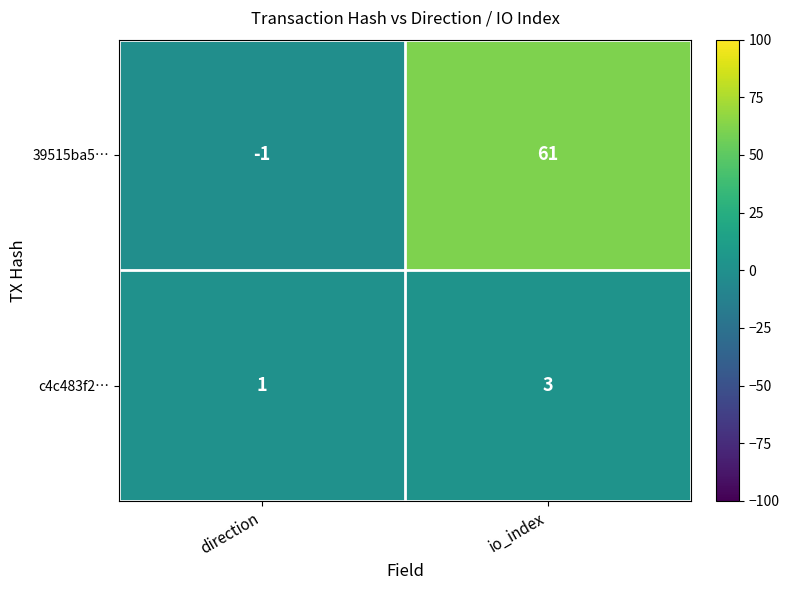

Reading right to left, transcribe all the data shown in this chart.

39515ba5…: 61	-1
c4c483f2…: 3	1